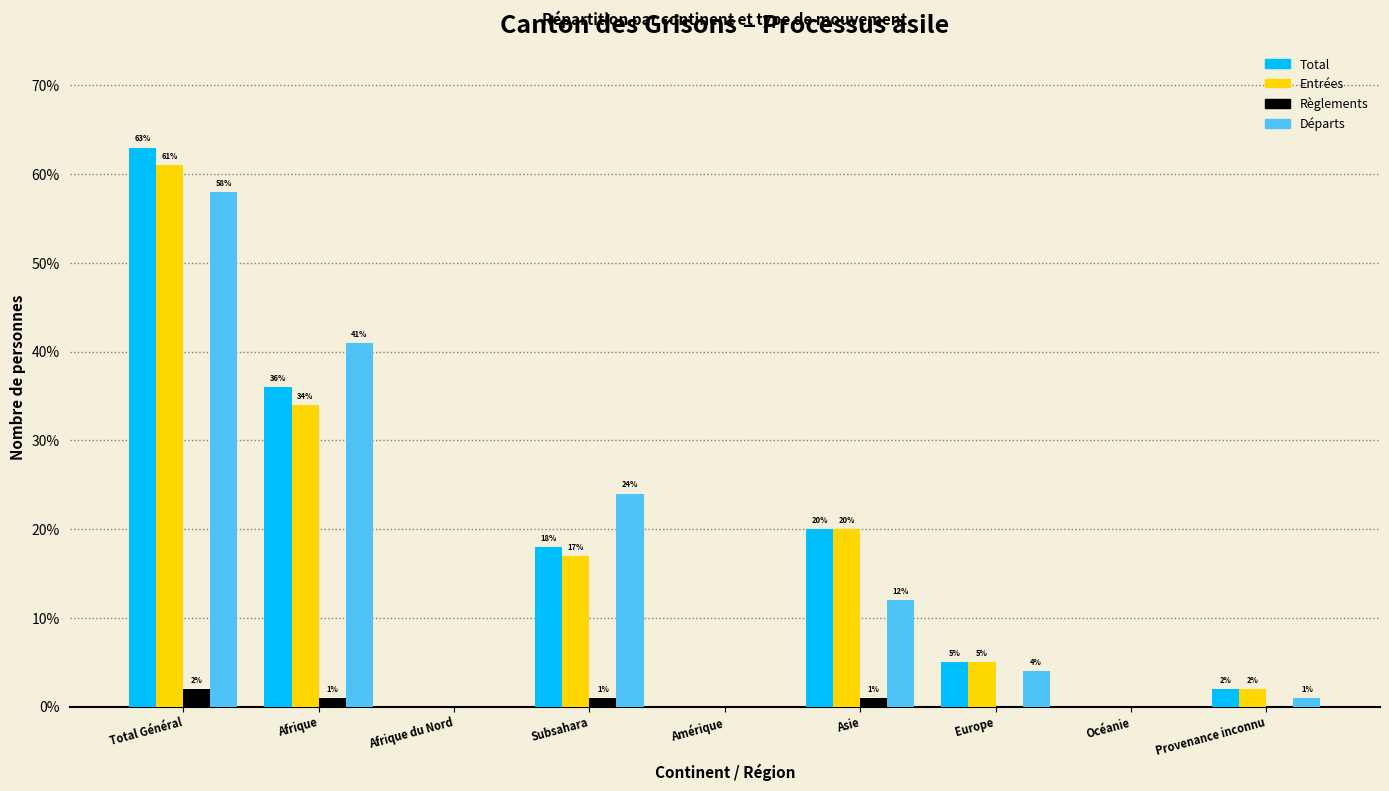

Reading left to right, extract all data points from this chart.

Total: Total Général=63	Afrique=36	Afrique du Nord=0	Subsahara=18	Amérique=0	Asie=20	Europe=5	Océanie=0	Provenance inconnu=2
Entrées: Total Général=61	Afrique=34	Afrique du Nord=0	Subsahara=17	Amérique=0	Asie=20	Europe=5	Océanie=0	Provenance inconnu=2
Règlements: Total Général=2	Afrique=1	Afrique du Nord=0	Subsahara=1	Amérique=0	Asie=1	Europe=0	Océanie=0	Provenance inconnu=0
Départs: Total Général=58	Afrique=41	Afrique du Nord=0	Subsahara=24	Amérique=0	Asie=12	Europe=4	Océanie=0	Provenance inconnu=1